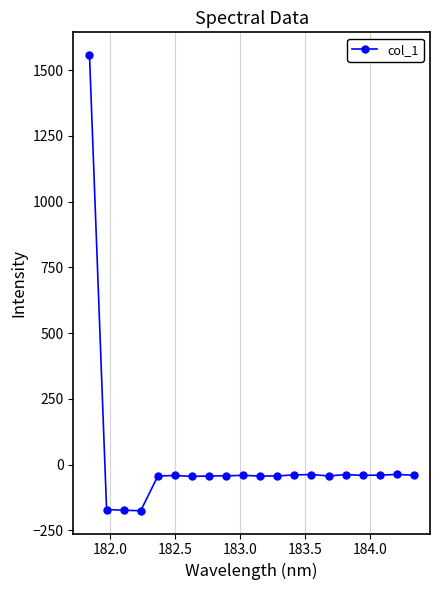

Does the chart have visible grid lines?

Yes